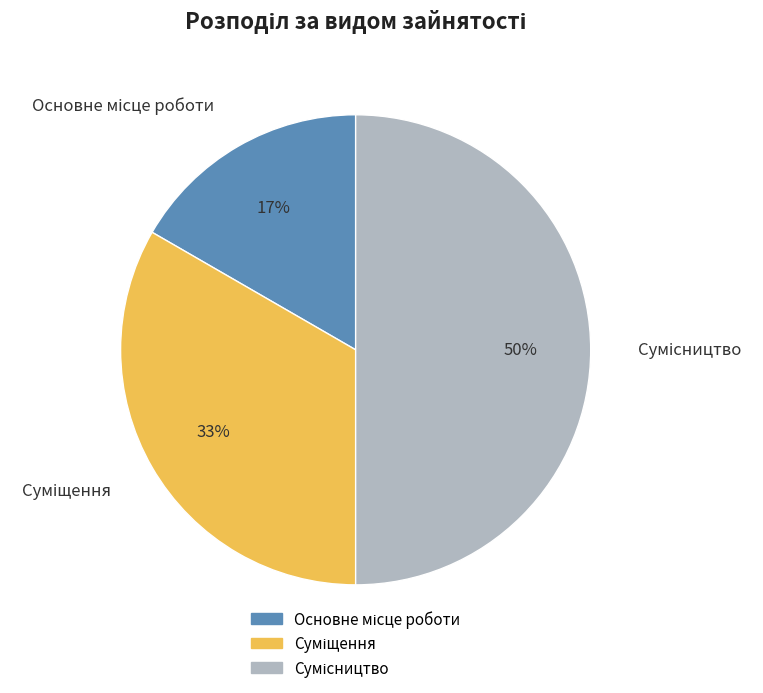

To the nearest percent, what is the average slice percentage?

33%